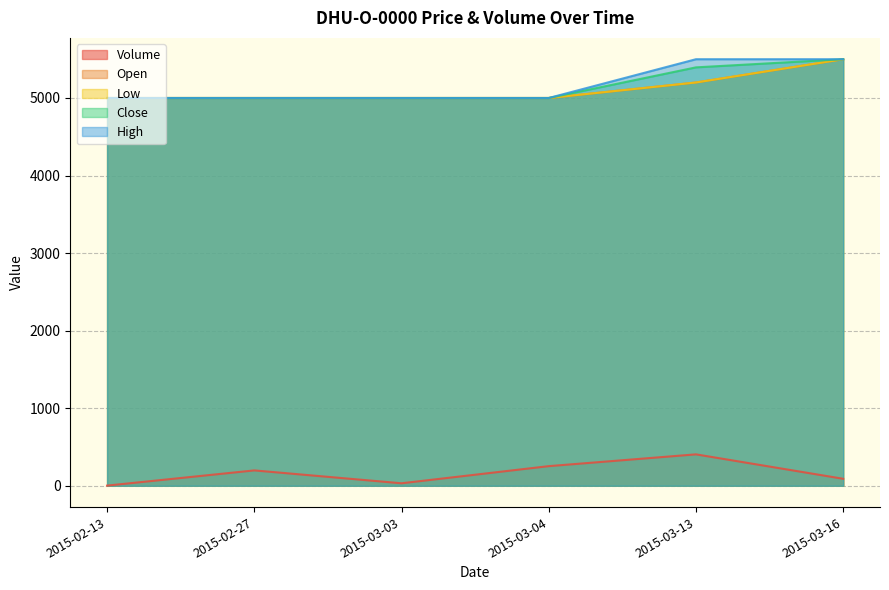

Reading right to left, extract all data points from this chart.

Volume: 2015-03-16=90	2015-03-13=405	2015-03-04=253	2015-03-03=32	2015-02-27=198	2015-02-13=2
Open: 2015-03-16=5500	2015-03-13=5200	2015-03-04=5000	2015-03-03=5000	2015-02-27=5000	2015-02-13=5000
Low: 2015-03-16=5500	2015-03-13=5200	2015-03-04=5000	2015-03-03=5000	2015-02-27=5000	2015-02-13=5000
Close: 2015-03-16=5500	2015-03-13=5395	2015-03-04=5000	2015-03-03=5000	2015-02-27=5000	2015-02-13=5000
High: 2015-03-16=5500	2015-03-13=5500	2015-03-04=5000	2015-03-03=5000	2015-02-27=5000	2015-02-13=5000